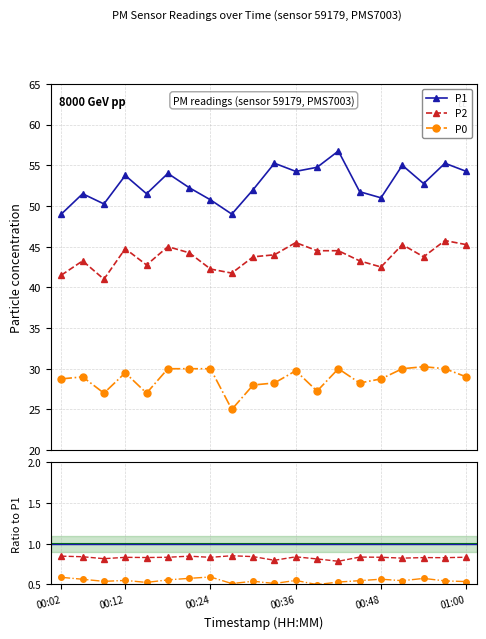

What is the label of the 7th point from the right?

00:42